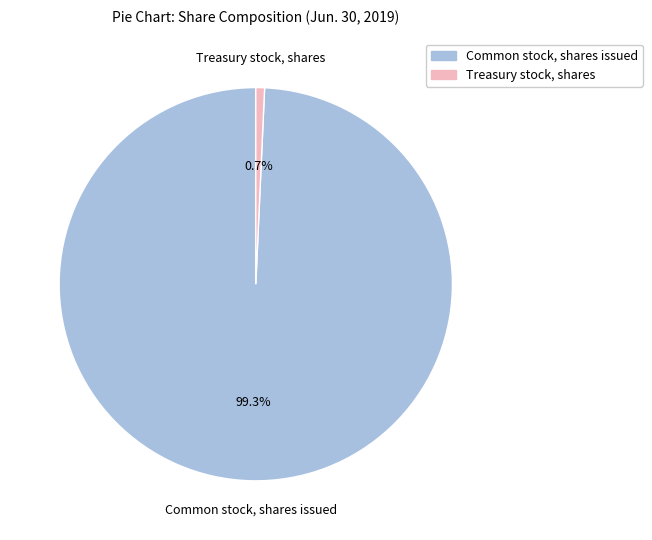

Is it true that Common stock, shares issued is 93% of the pie?

False